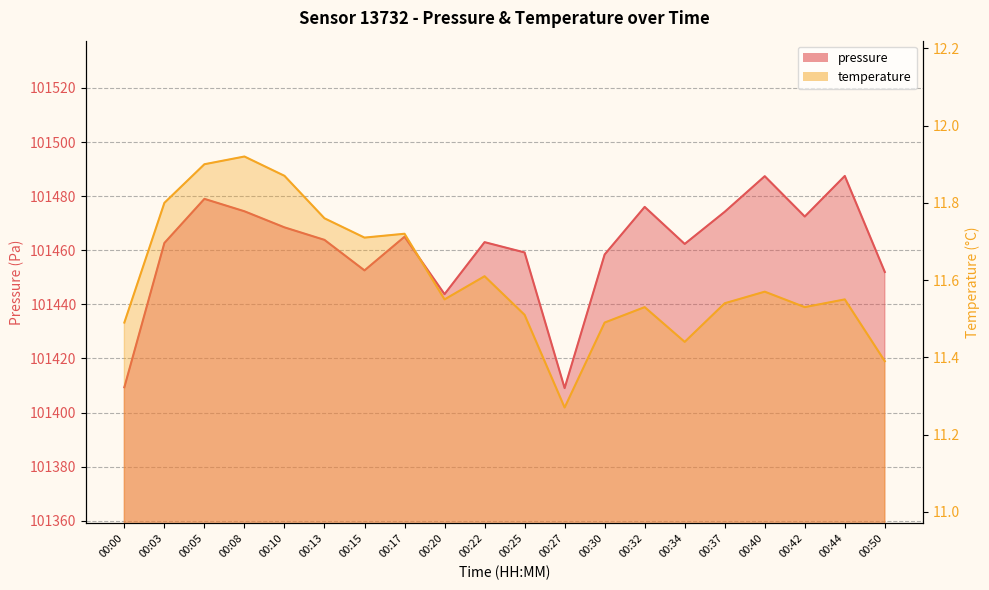

Count the number of categories in the chart.

20